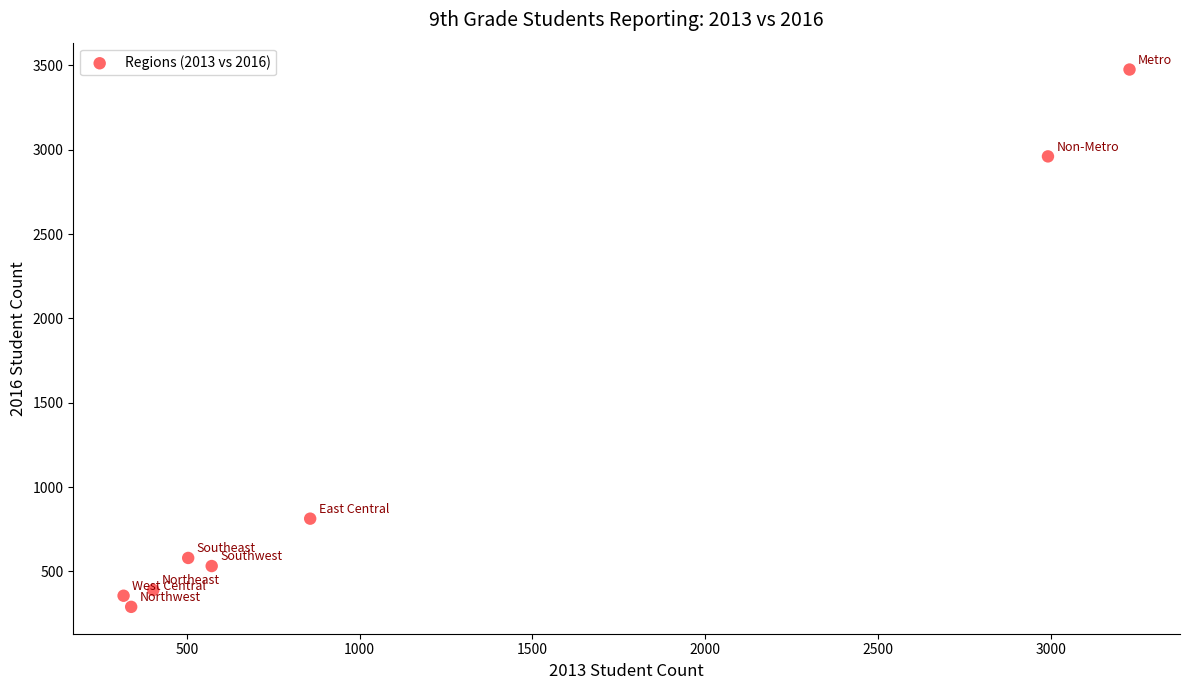

What is the average Y value?

1175